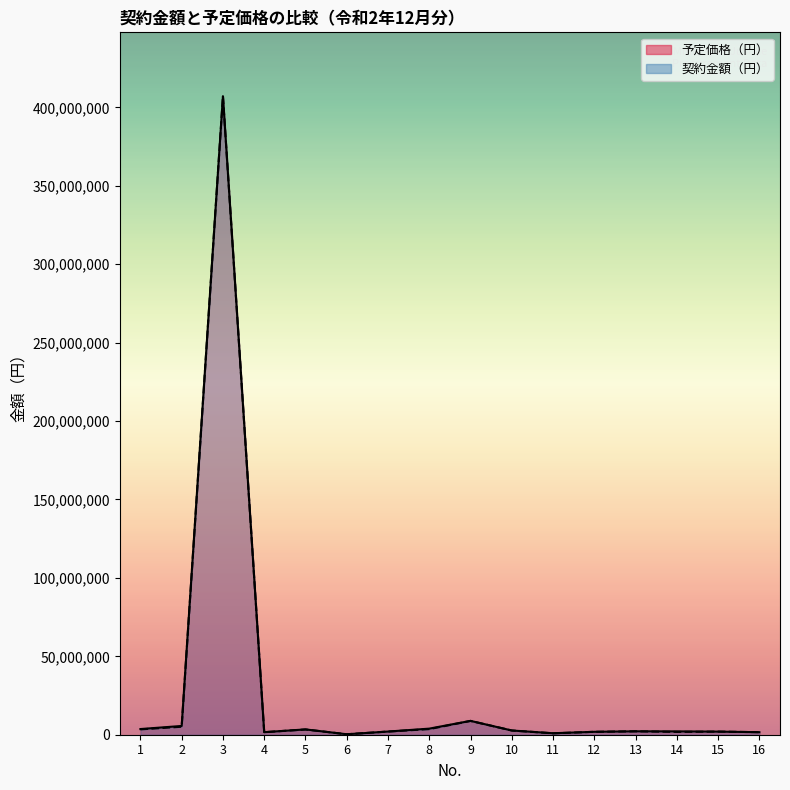

What is the difference between the 予定価格（円） values at 7 and 8?

1862850